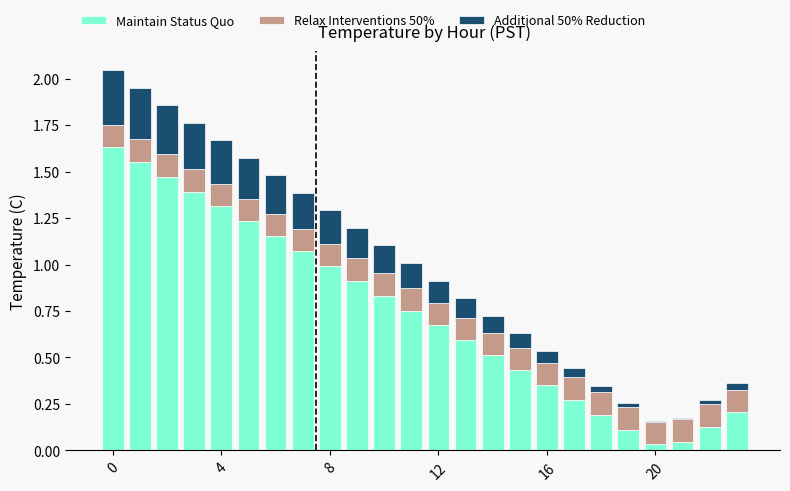

What is the sum of all Maintain Status Quo values?

17.9